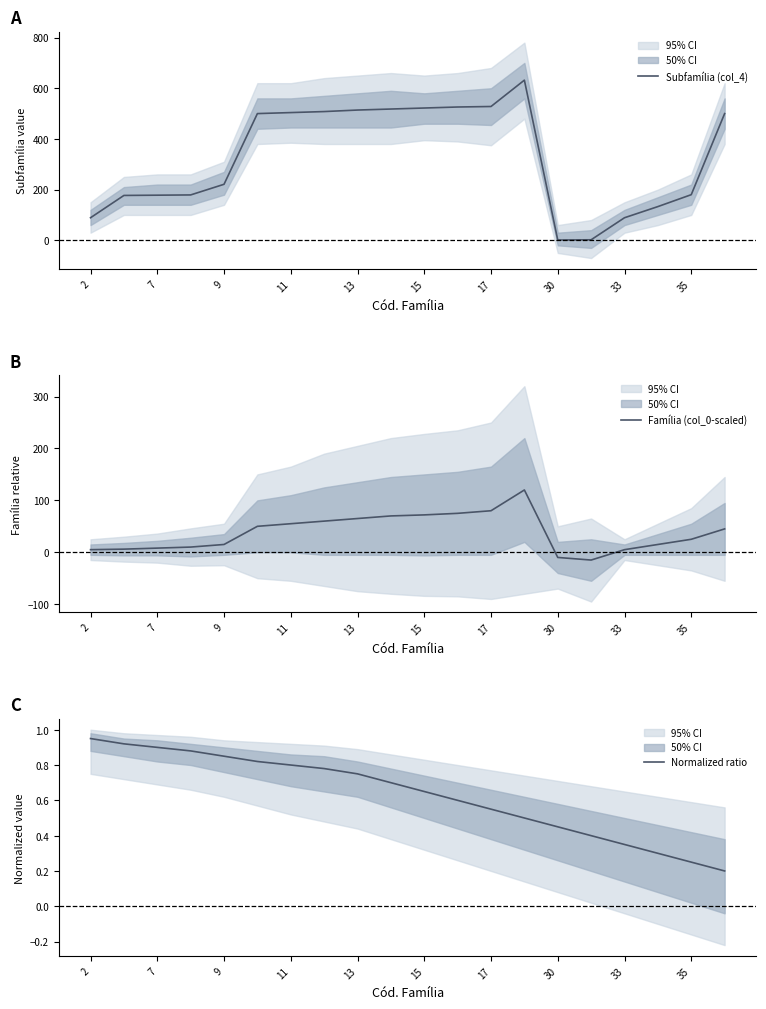

Which series has the largest range (max minus min)?

Subfamília (col_4)